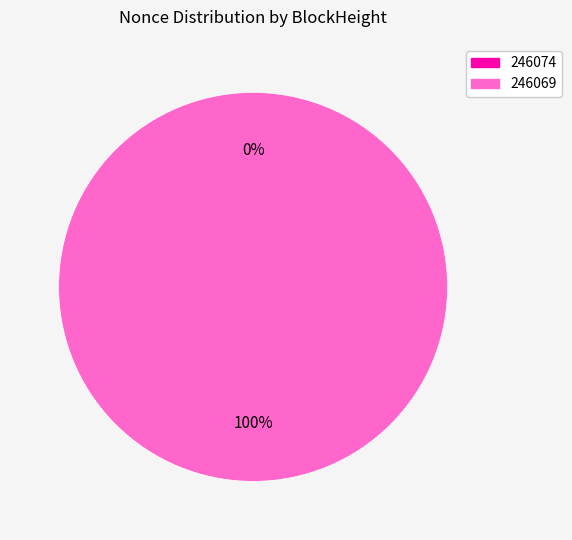

Rank the categories by value from lowest to highest.

246074, 246069